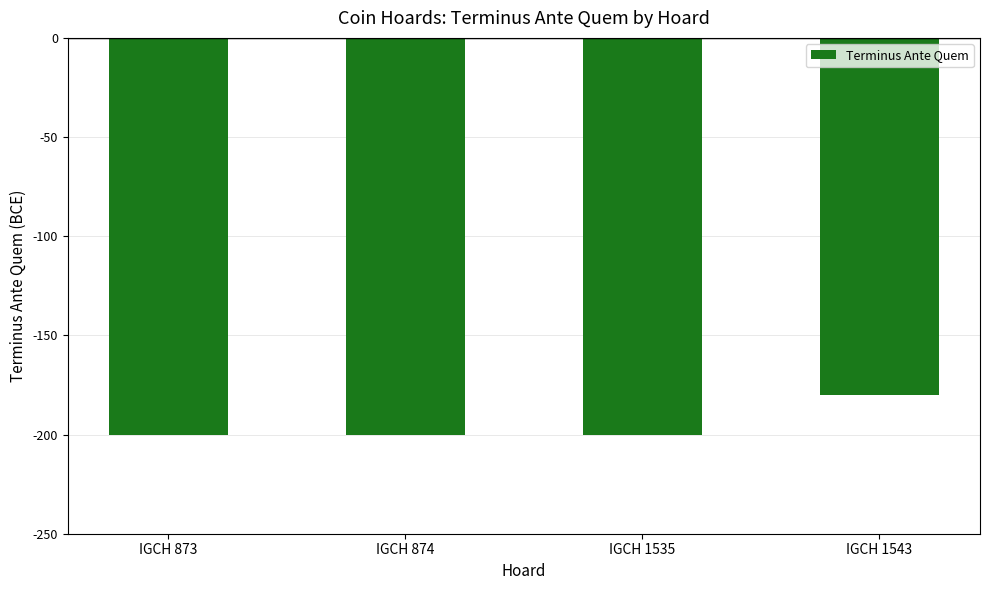

What is the value of the 2nd bar from the left?

-200